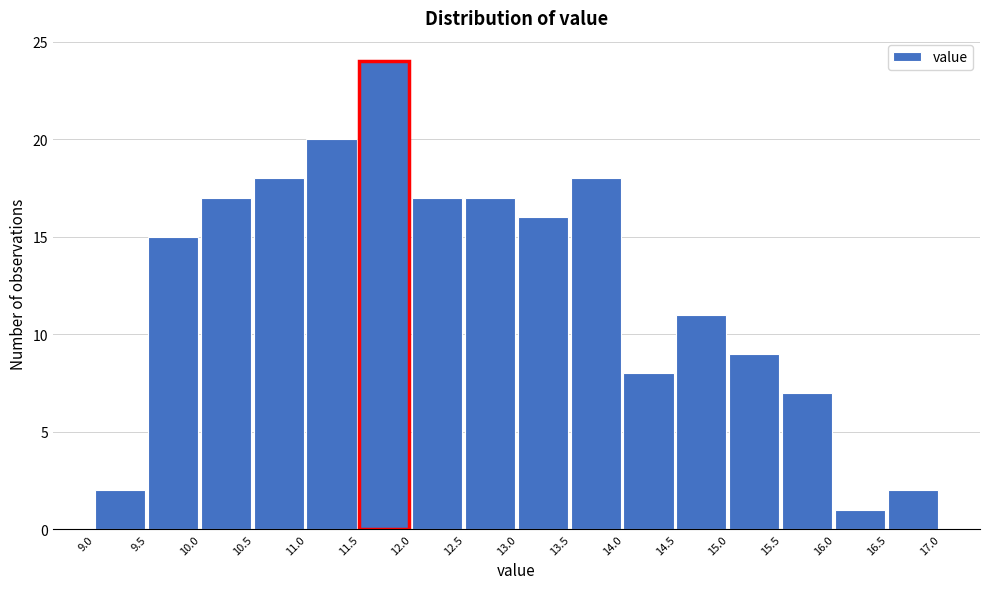

Which range on the x-axis has the tallest bar?

11.5 to 12.0